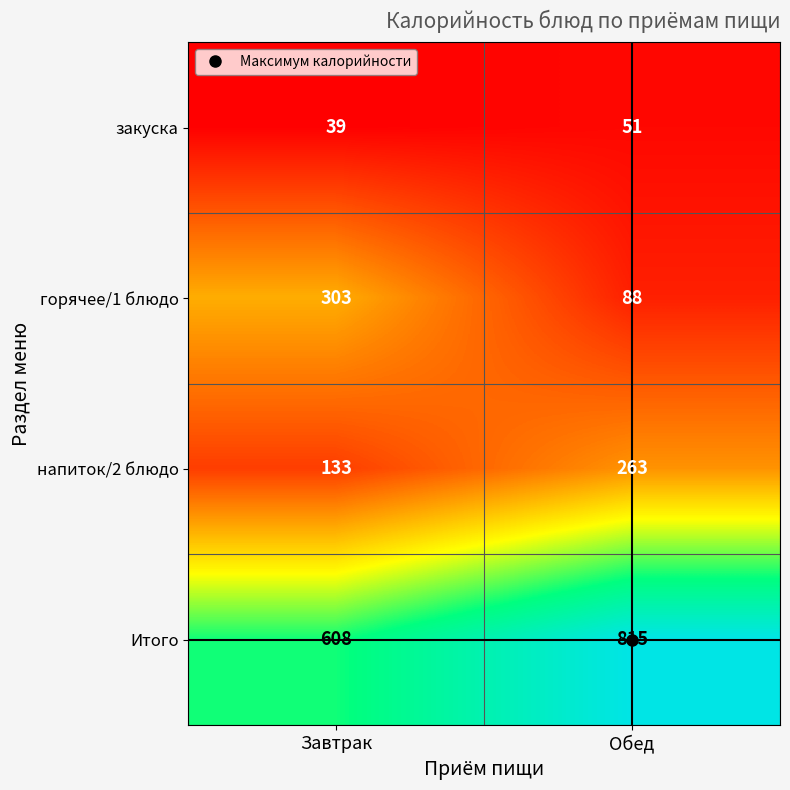

What is the smallest value displayed?

39